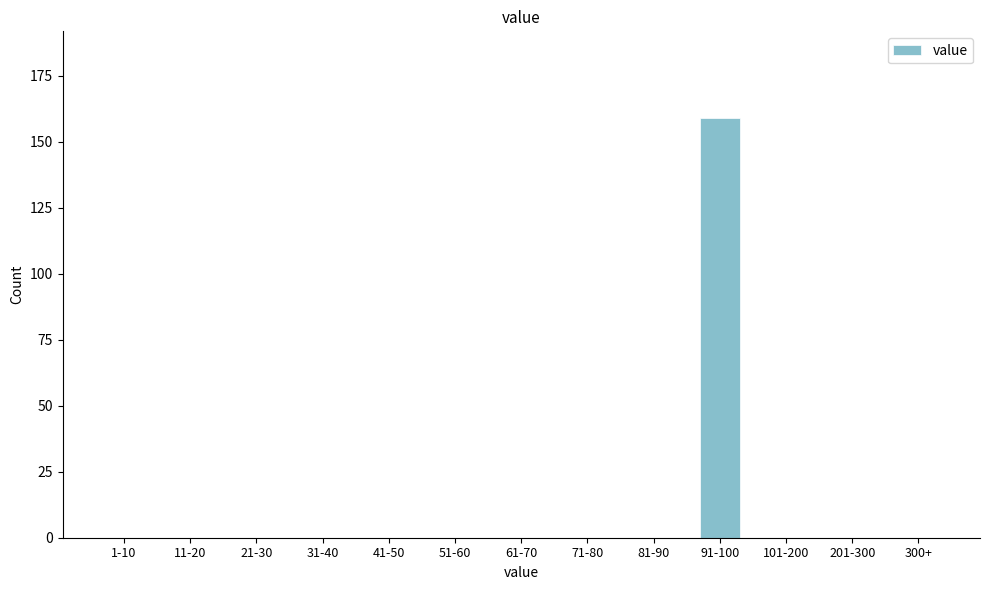

Reading left to right, what are all the values shown in this chart?

1-10=0	11-20=0	21-30=0	31-40=0	41-50=0	51-60=0	61-70=0	71-80=0	81-90=0	91-100=159	101-200=0	201-300=0	300+=0